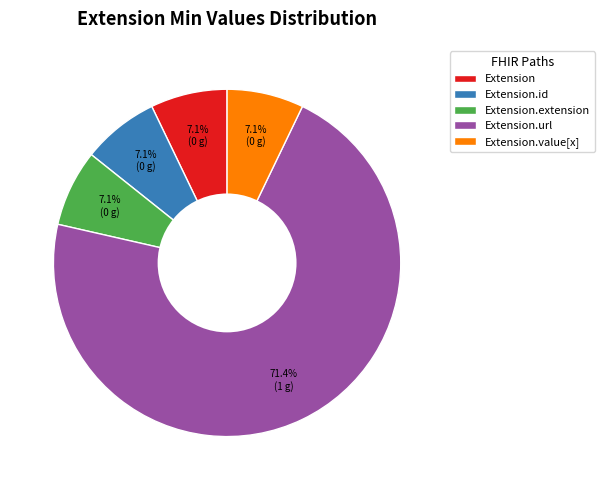

Which category has the biggest portion of the pie?

Extension.url